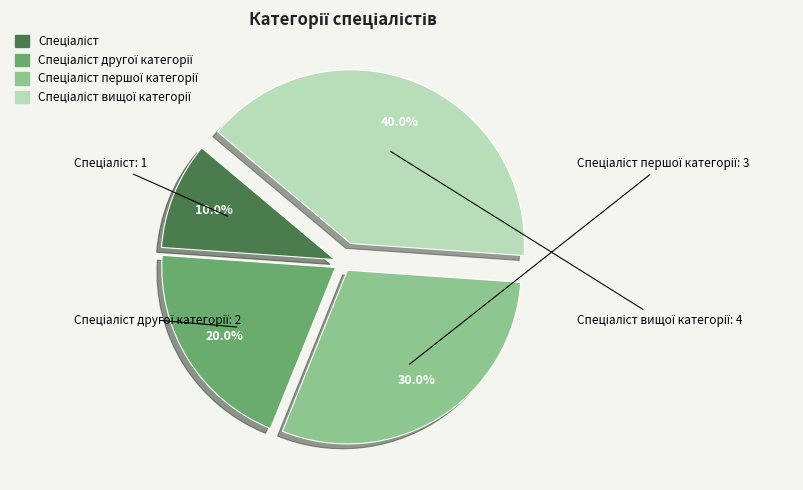

Is there a majority slice in this chart?

No